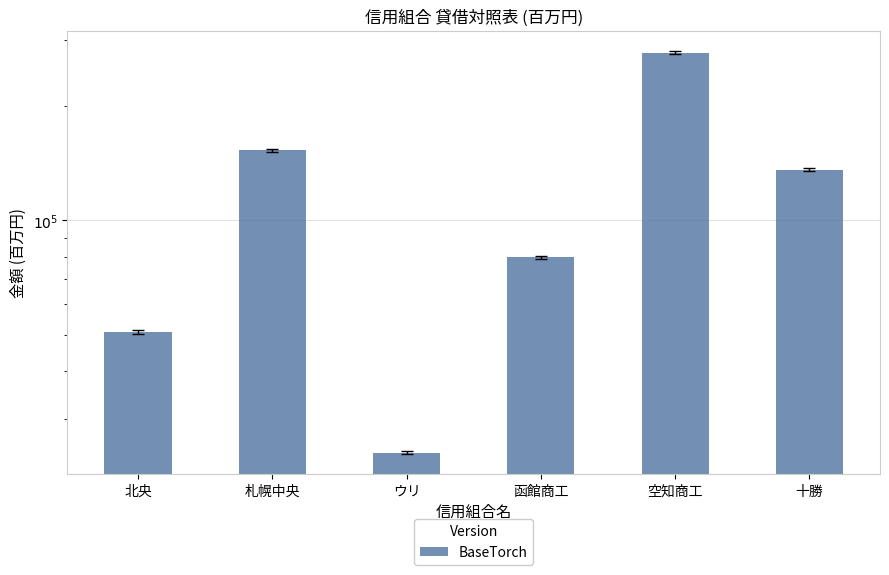

What position from the left is 函館商工?

4